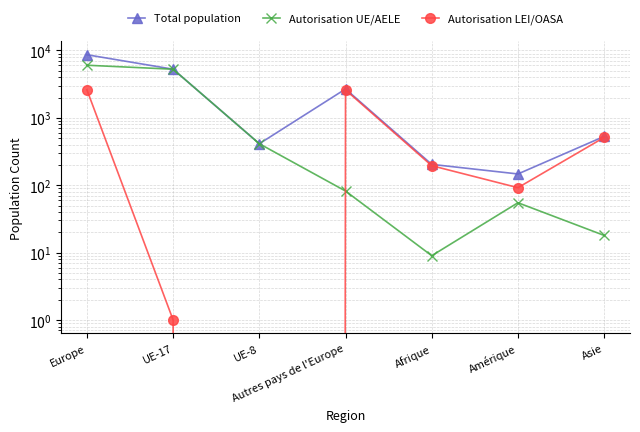

List the series in order of their peak value, highest first.

Total population, Autorisation UE/AELE, Autorisation LEI/OASA